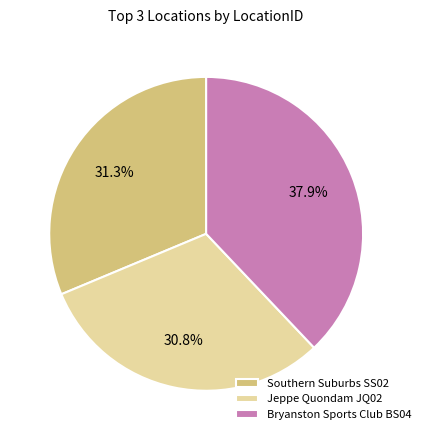

What percentage is NOT represented by Southern Suburbs SS02?

68.7%